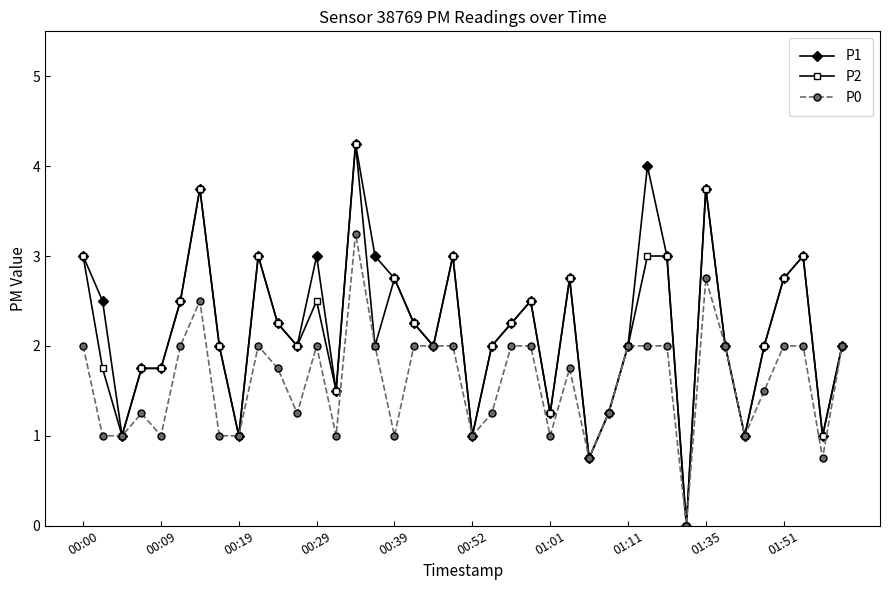

What is the value of the P2 point at the 21st from the left?

1.0